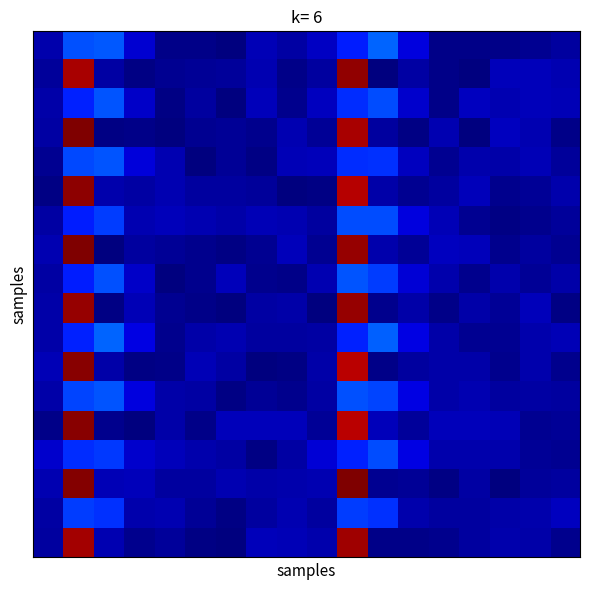

How many series are shown in this chart?

18